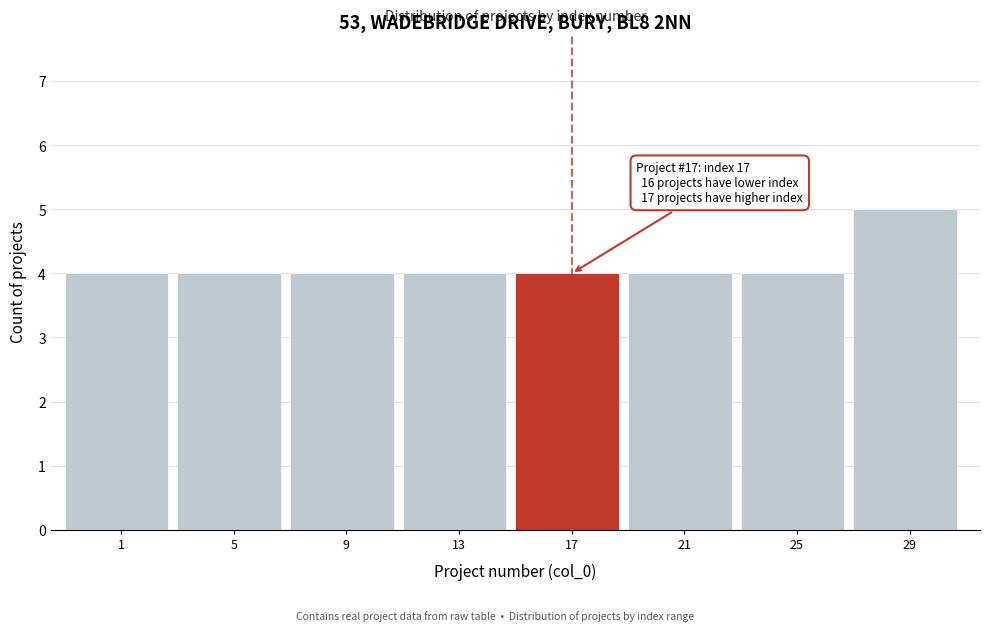

Reading left to right, transcribe all the data shown in this chart.

1=4	5=4	9=4	13=4	17=4	21=4	25=4	29=5